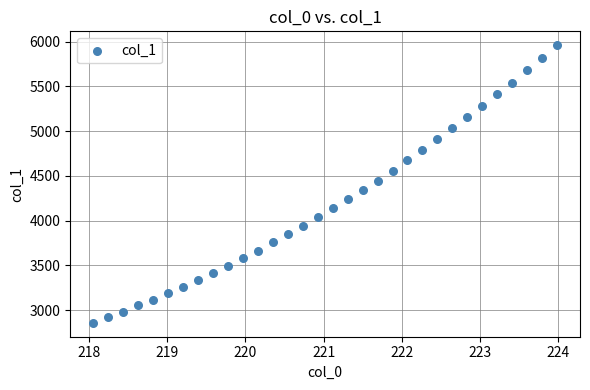

What is the range of X values (max minus min)?

5.9